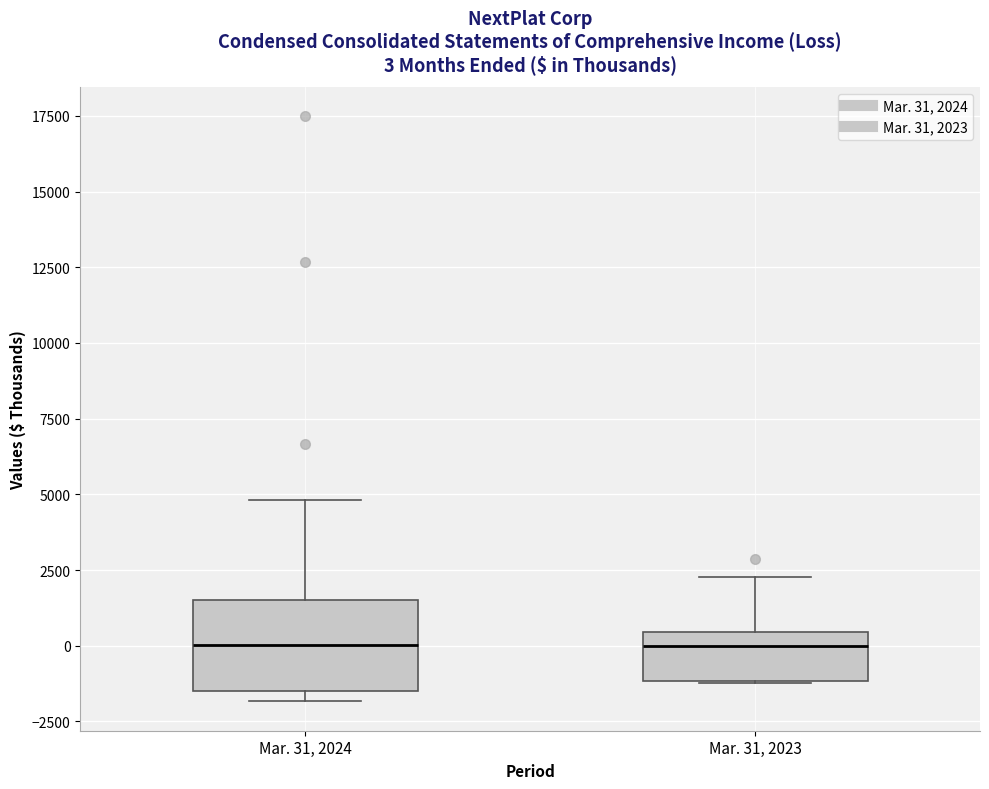

Comparing the boxes themselves (not the whiskers), which one is the tallest?

Mar. 31, 2024